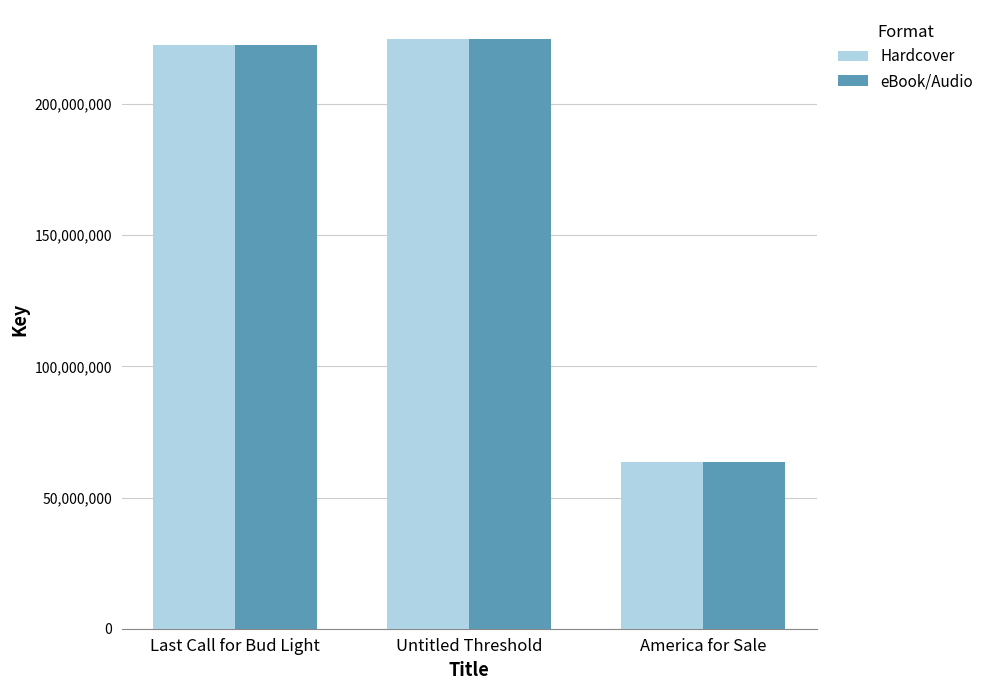

How many distinct data groups are displayed?

2